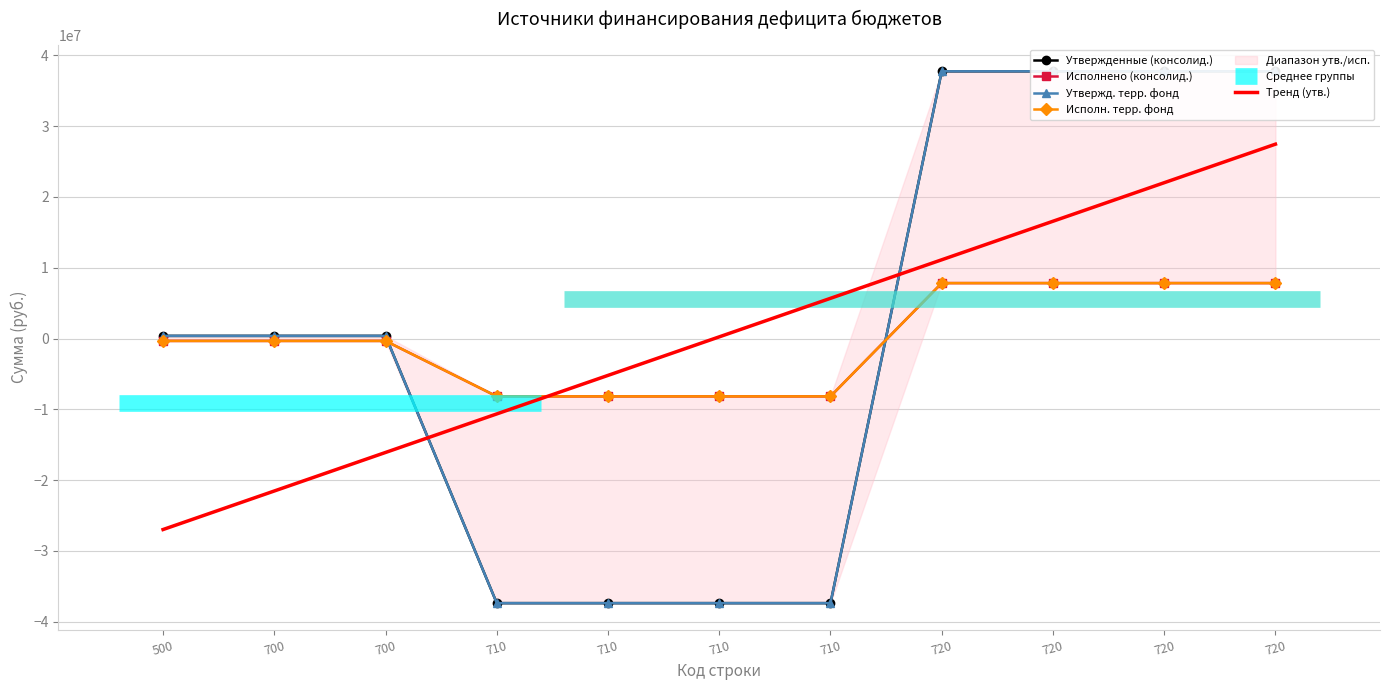

What is the total value across all series at 700?

-21455928.4